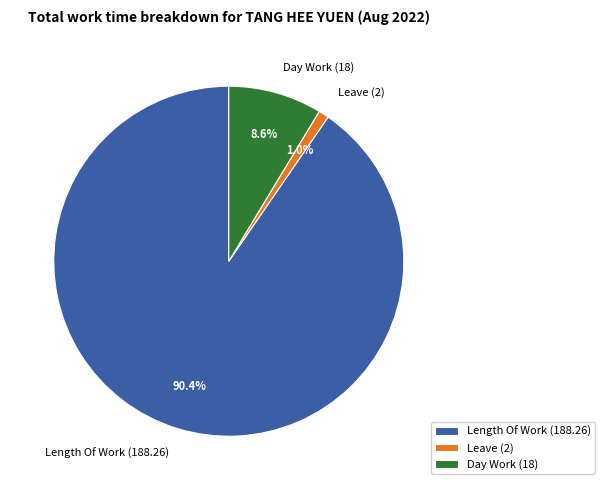

Count the number of slices in the pie.

3